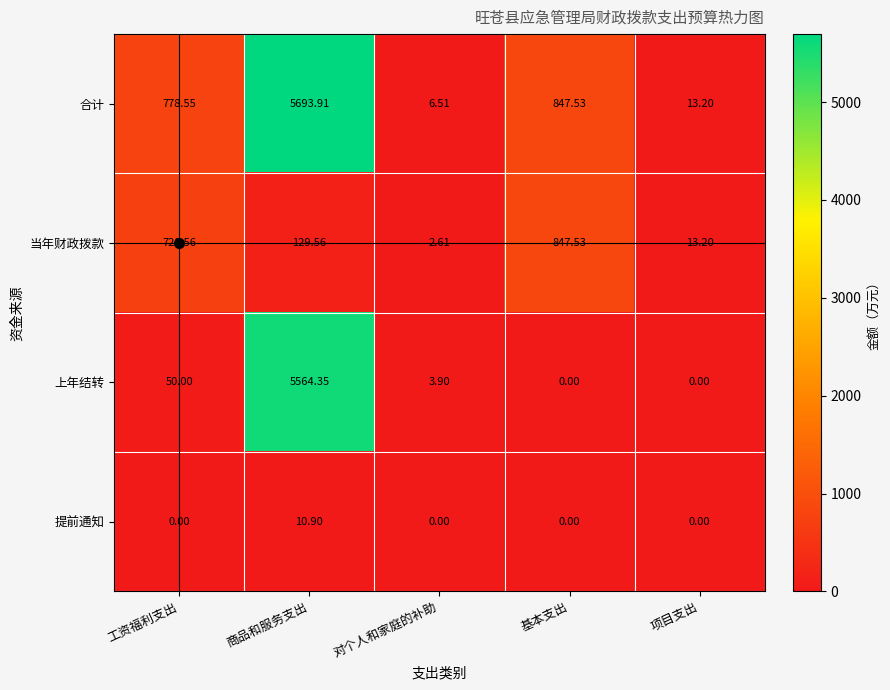

Which category has the lowest value in the 当年财政拨款 series?

对个人和家庭的补助